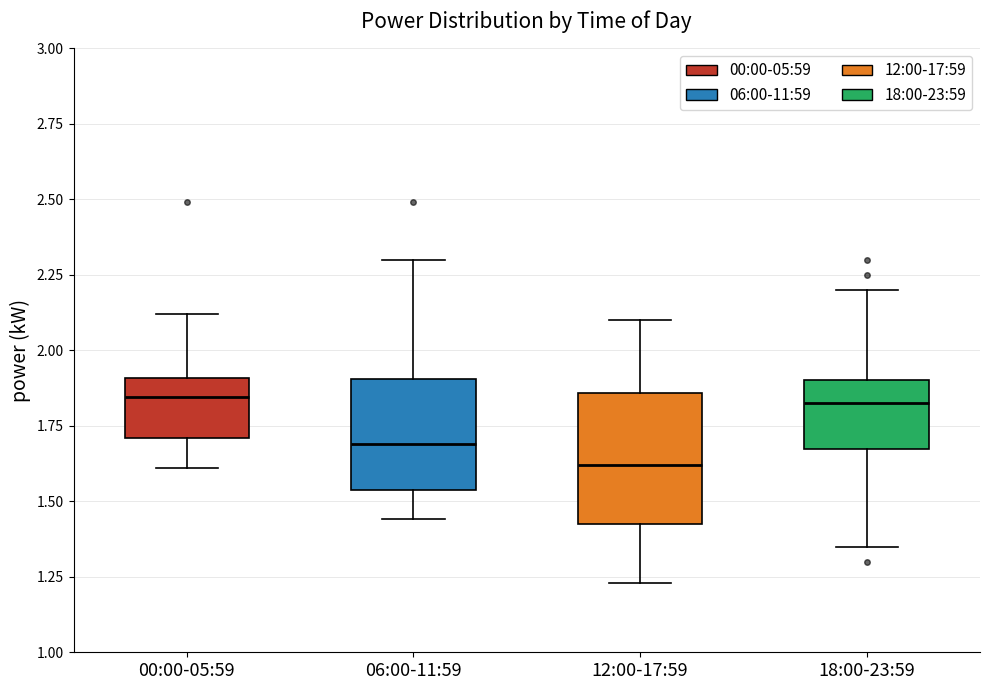

Which box is the tallest, from its lower edge to its upper edge?

12:00-17:59